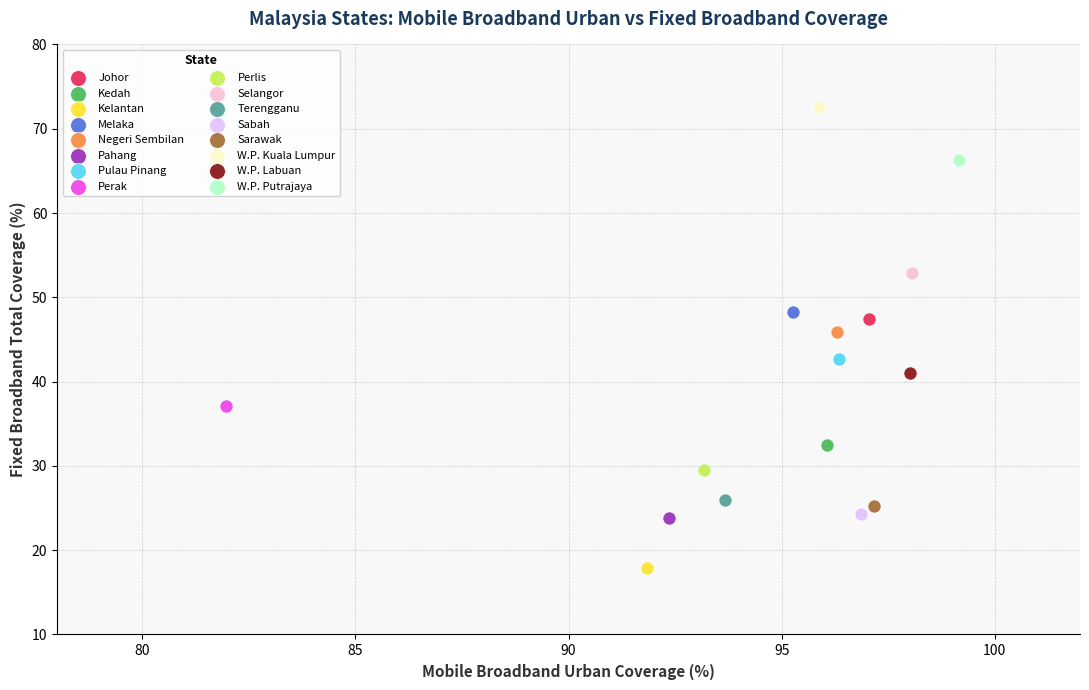

Which series contains the lowest Y value?

Kelantan